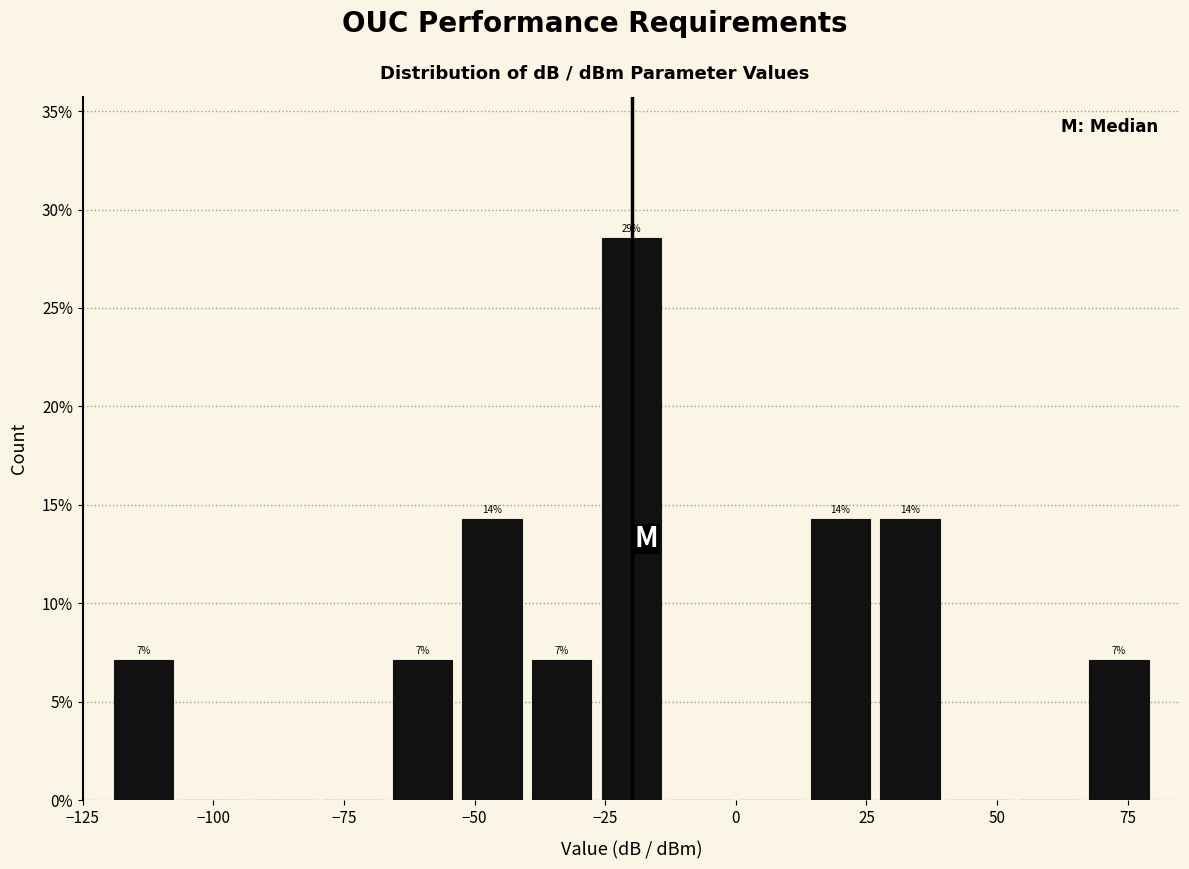

Around what value on the x-axis is the tallest bar? Give the approximate position of its centre, as read against the axis.

-20